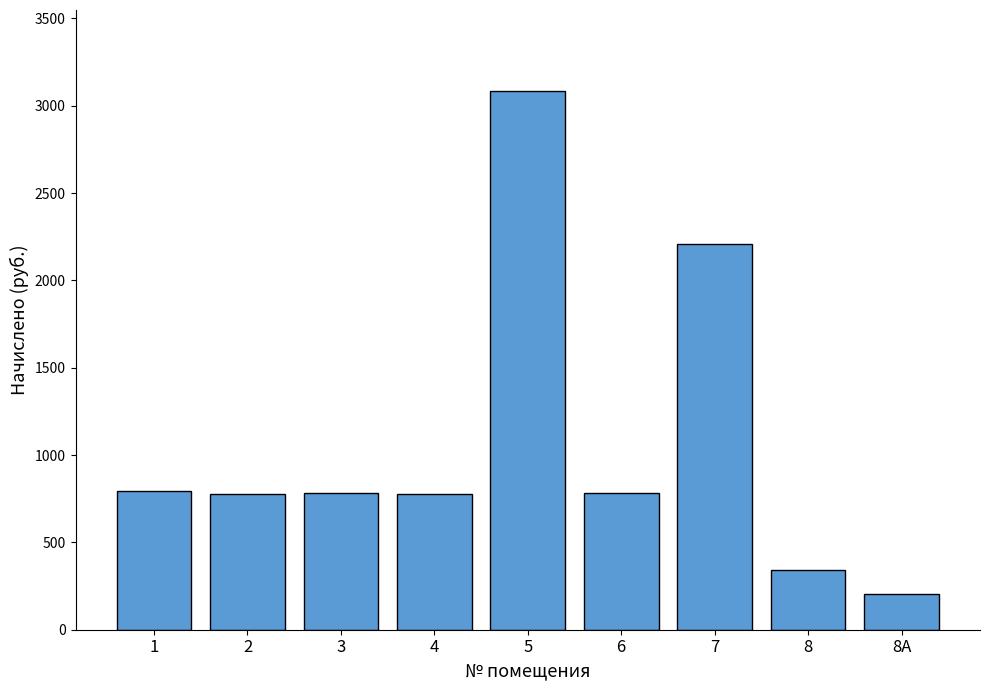

At which category does the chart reach its peak across all series?

5